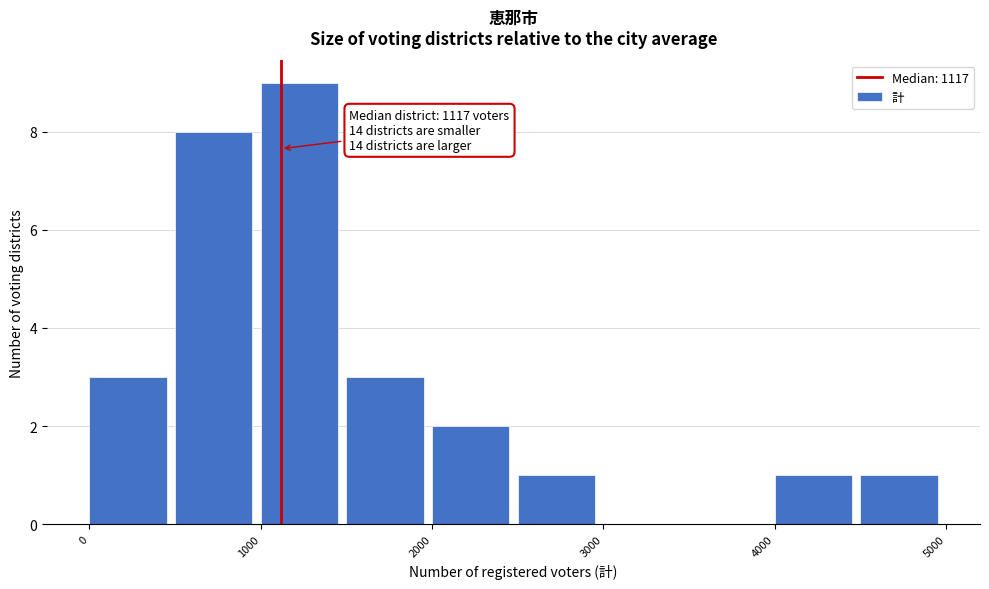

Which range on the x-axis has the tallest bar?

1000 to 1500